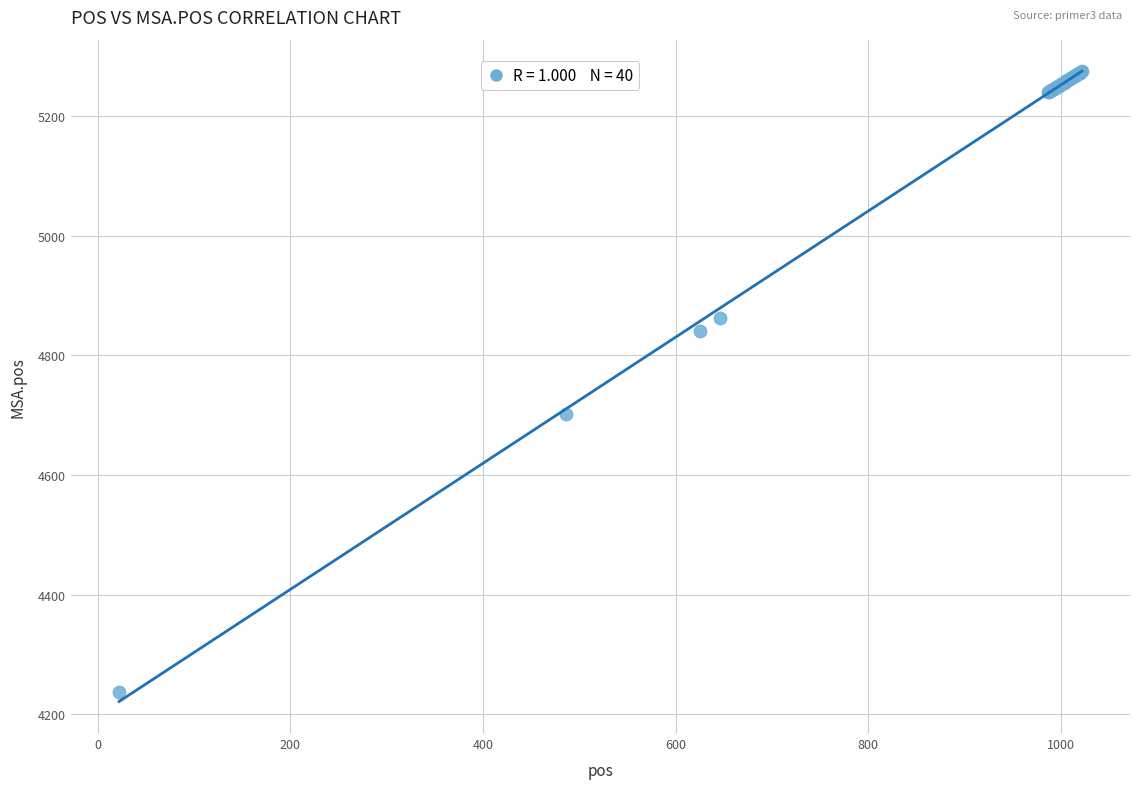

What Y value in the scatter plot is closest to 4756?

4702